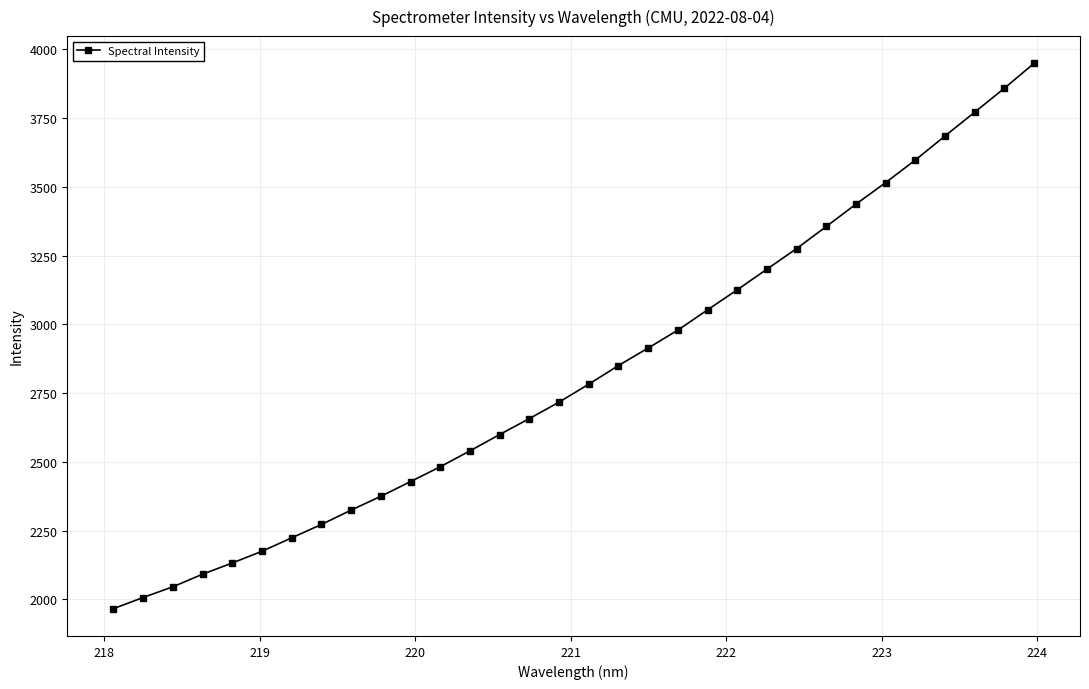

What is the value of the 15th point from the left?

2657.5